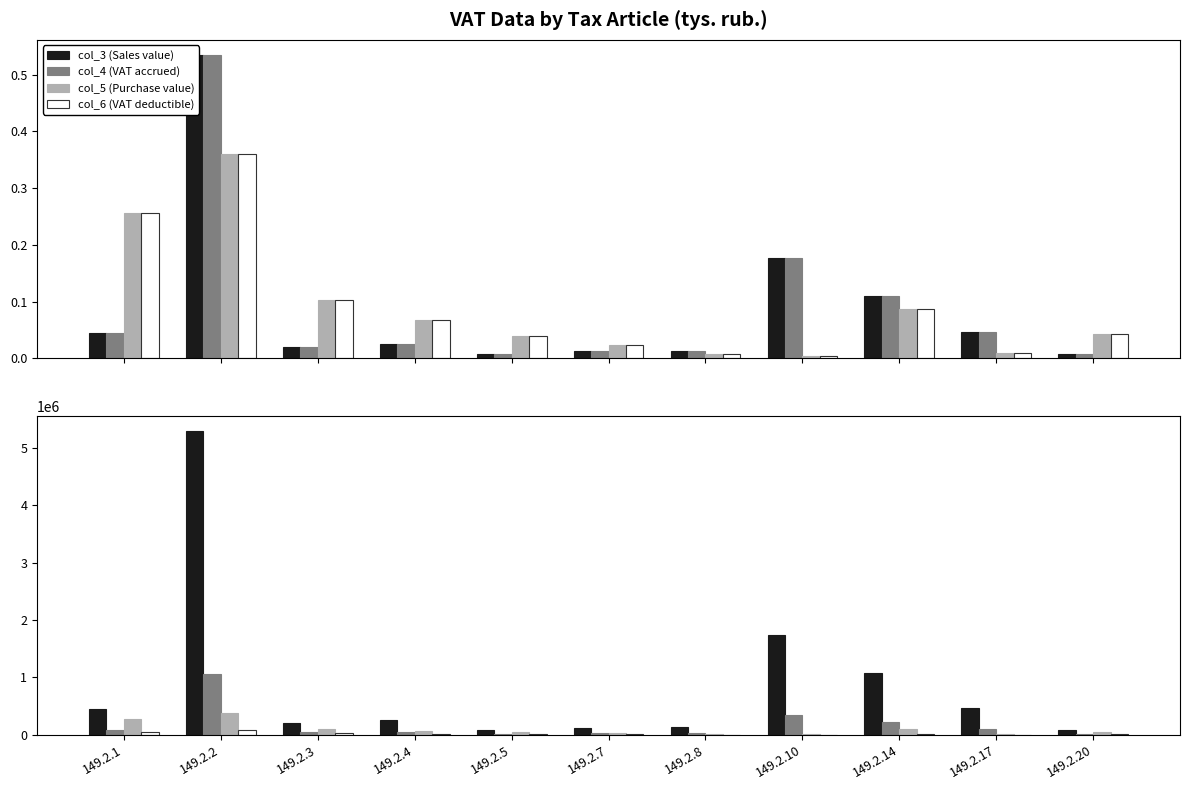

How many data points does each series have?

11